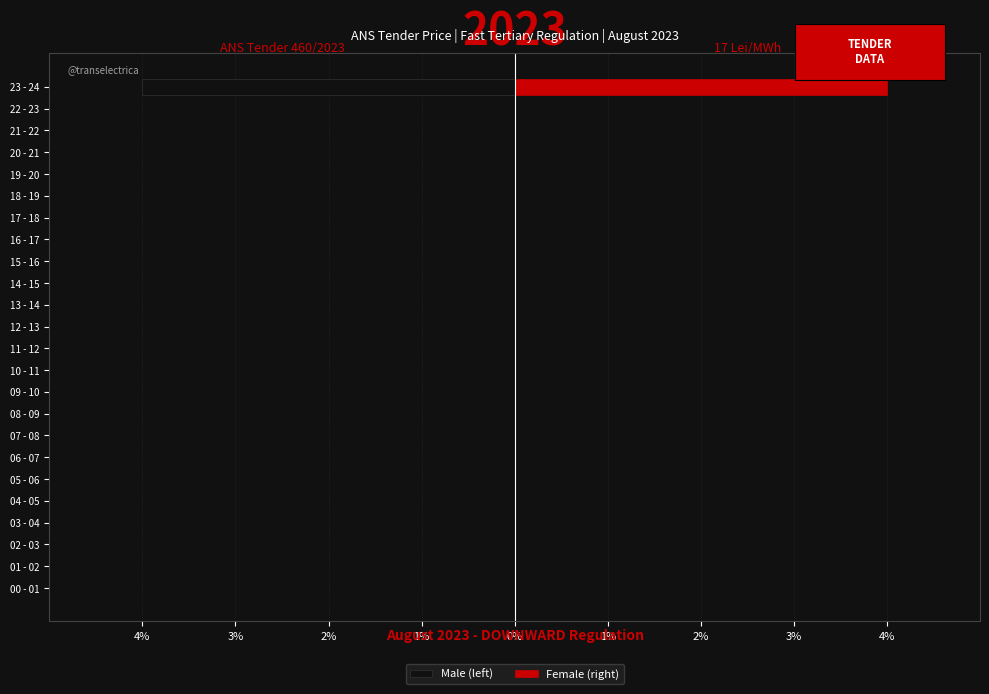

What is the sum of all Male (left) values?

-4